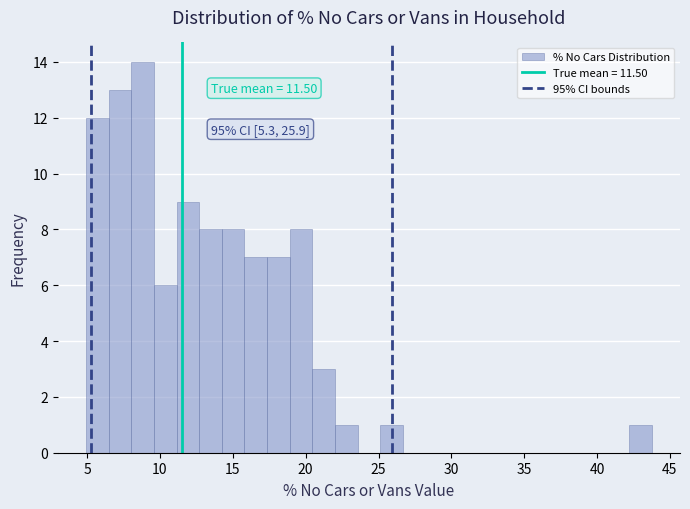

Read against the x-axis, roughly where is the centre of the tallest bar?

9.0